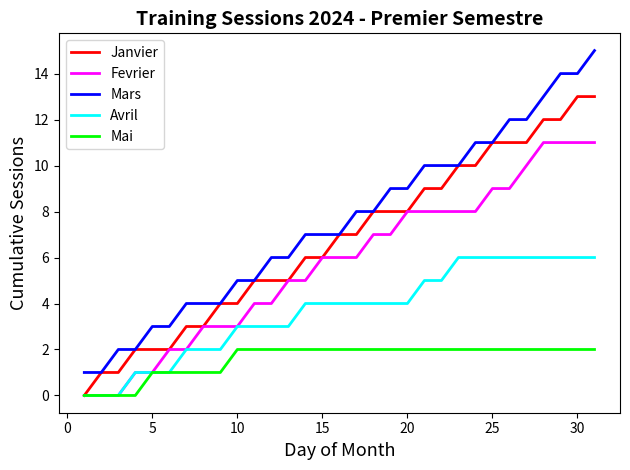

Rank the series by their maximum value, from lowest to highest.

Mai, Avril, Fevrier, Janvier, Mars